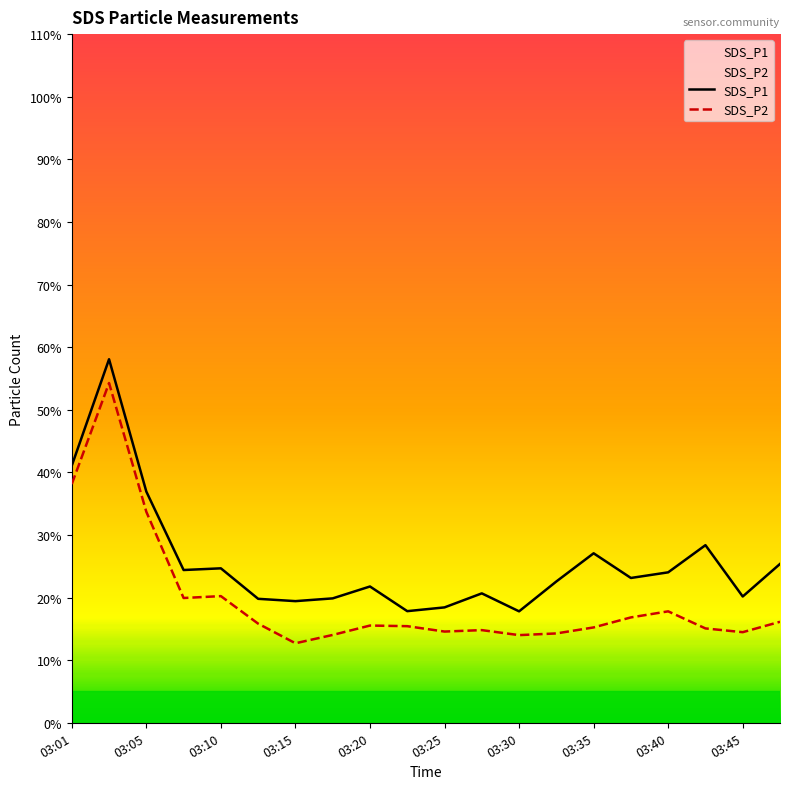

How many lines are shown in the chart?

2